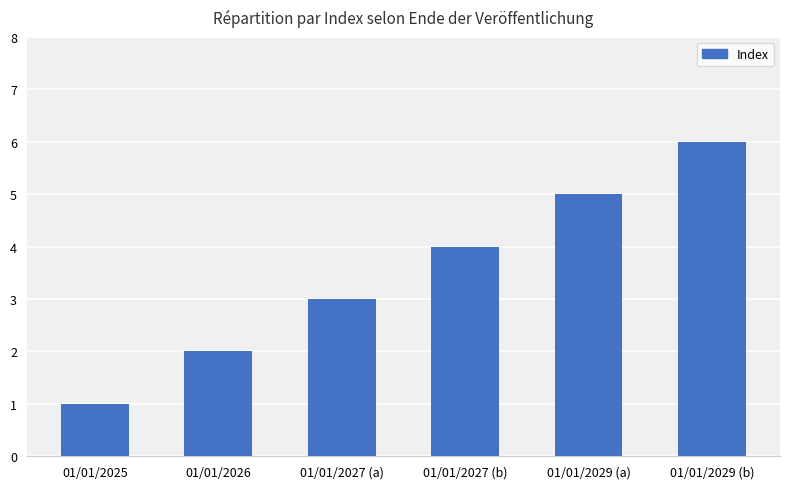

List the labels in order of value, smallest first.

01/01/2025, 01/01/2026, 01/01/2027 (a), 01/01/2027 (b), 01/01/2029 (a), 01/01/2029 (b)